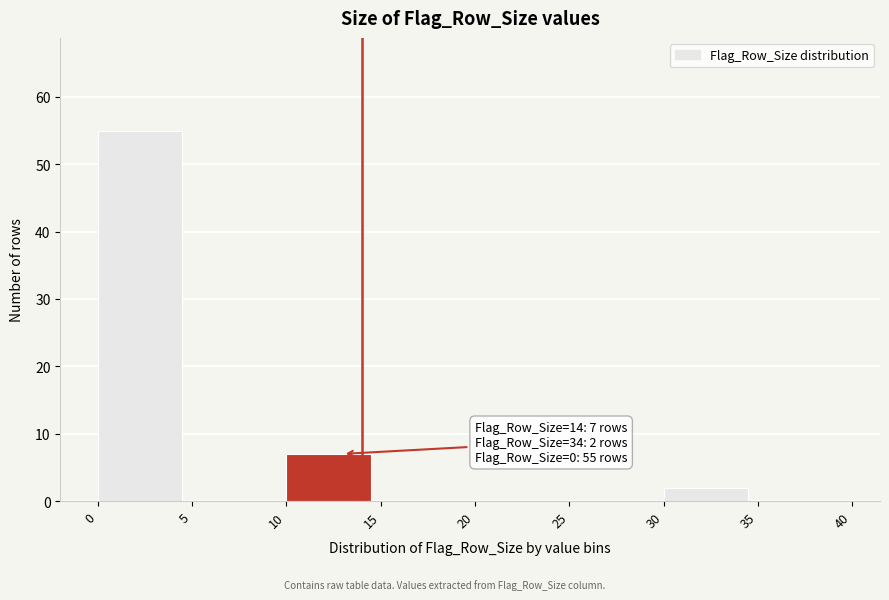

Which range on the x-axis has the tallest bar?

0 to 5